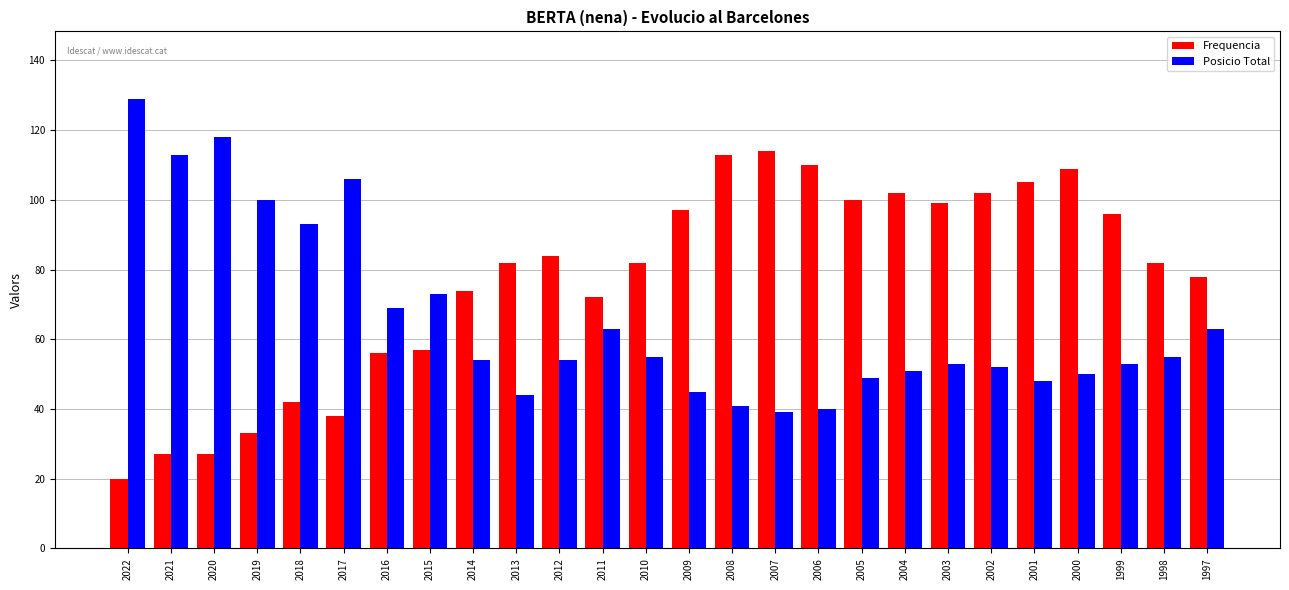

What value does the Frequencia series have at 2005, to the nearest 10?

100